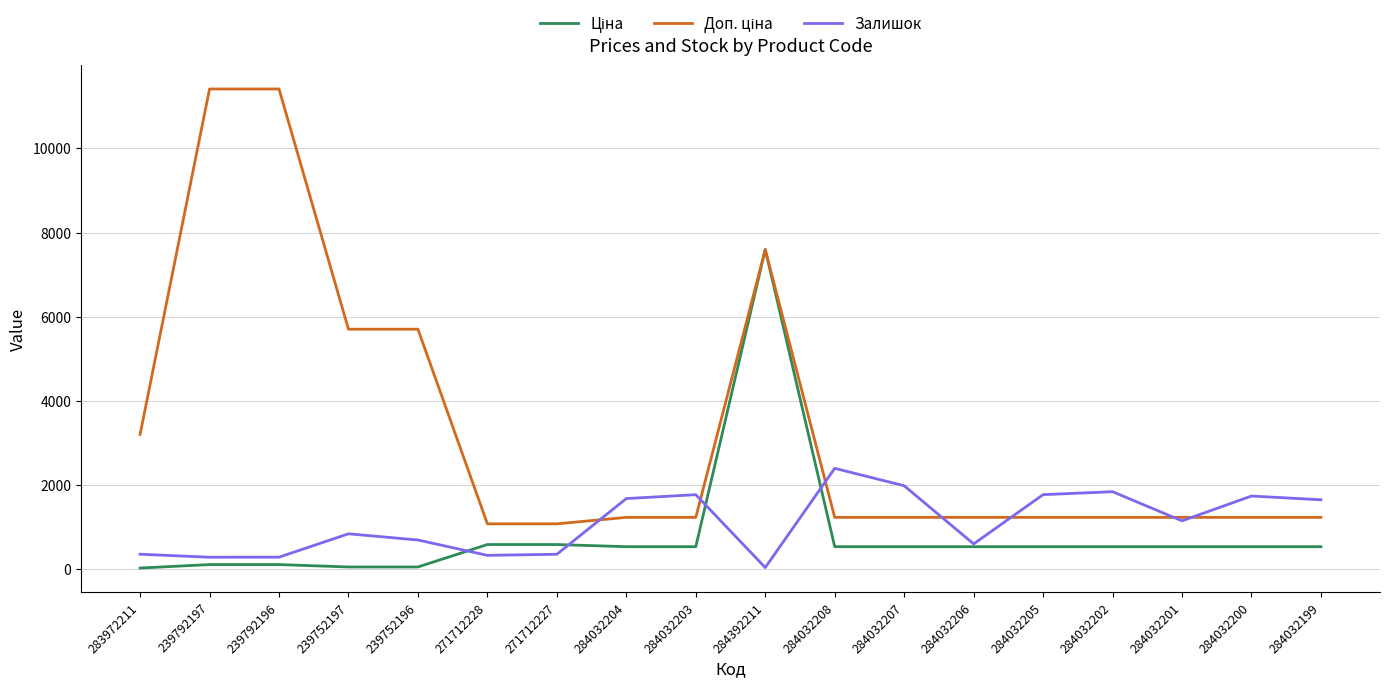

What is the difference between the highest and lowest values at 271712227?

722.7